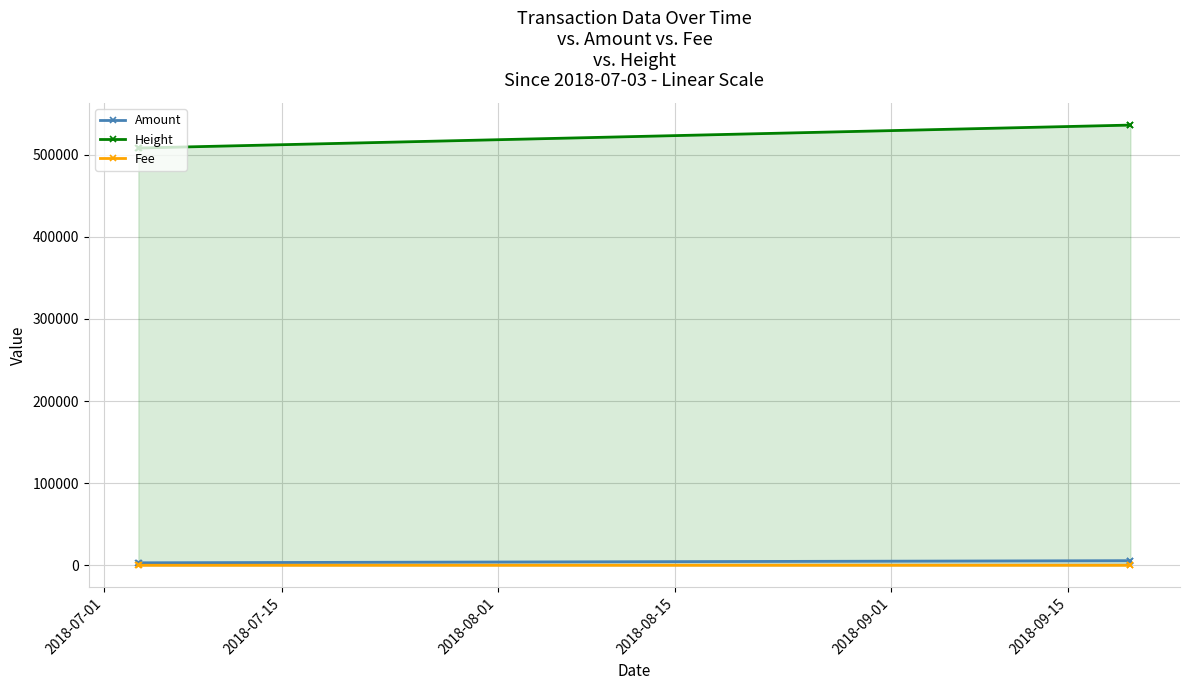

True or false: Height has more than 1 interior local peaks.

False